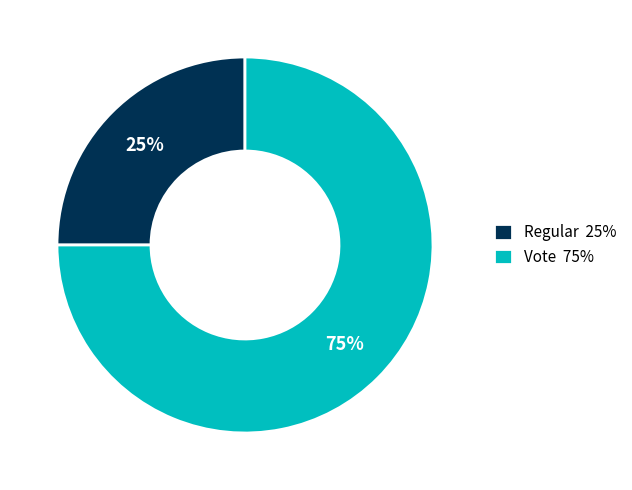

To the nearest percent, what is the average slice percentage?

50%